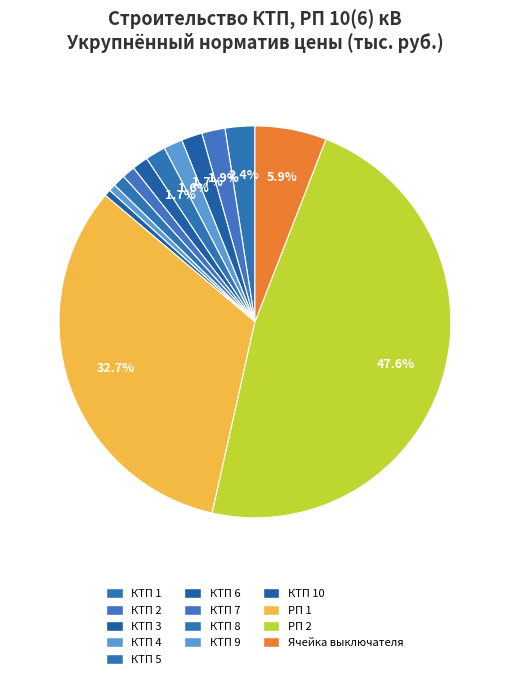

Approximately how many times larger is the value at КТП 1 compared to Ячейка выключателя?

0.4